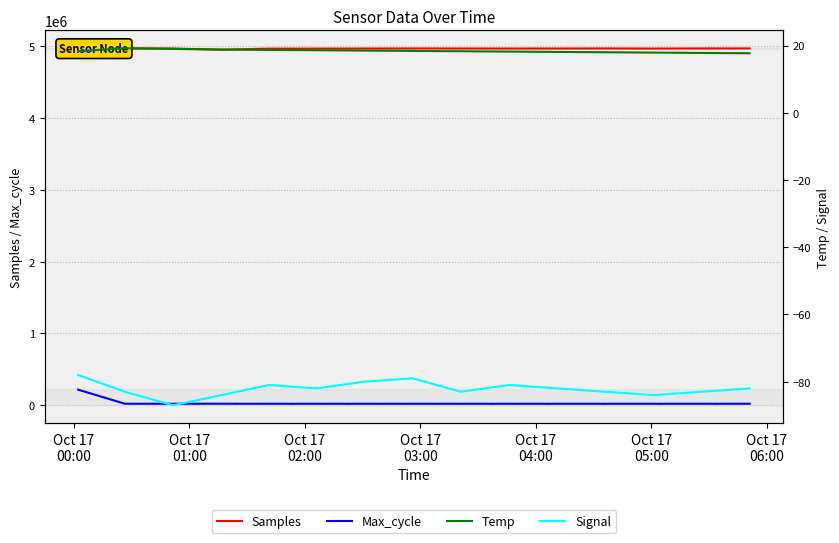

What is the minimum value for Samples?

4954406